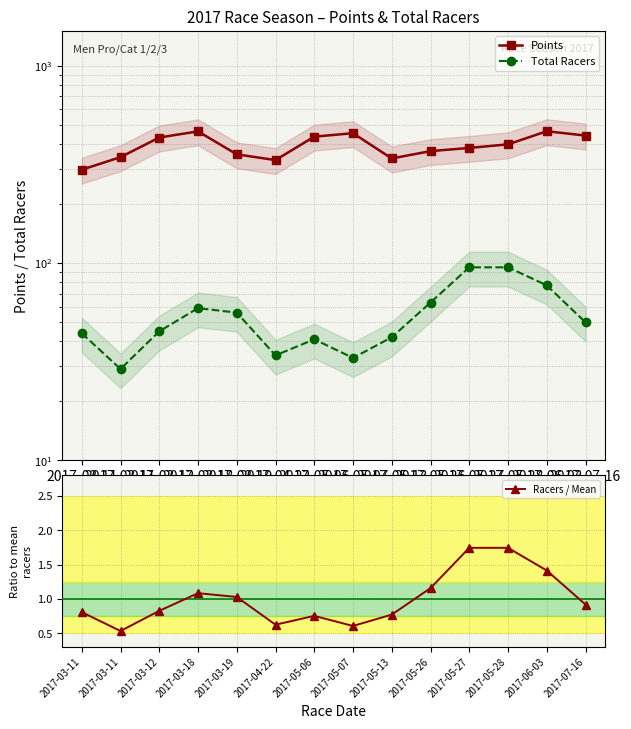

Which label corresponds to the smallest value in the chart?

2017-03-11